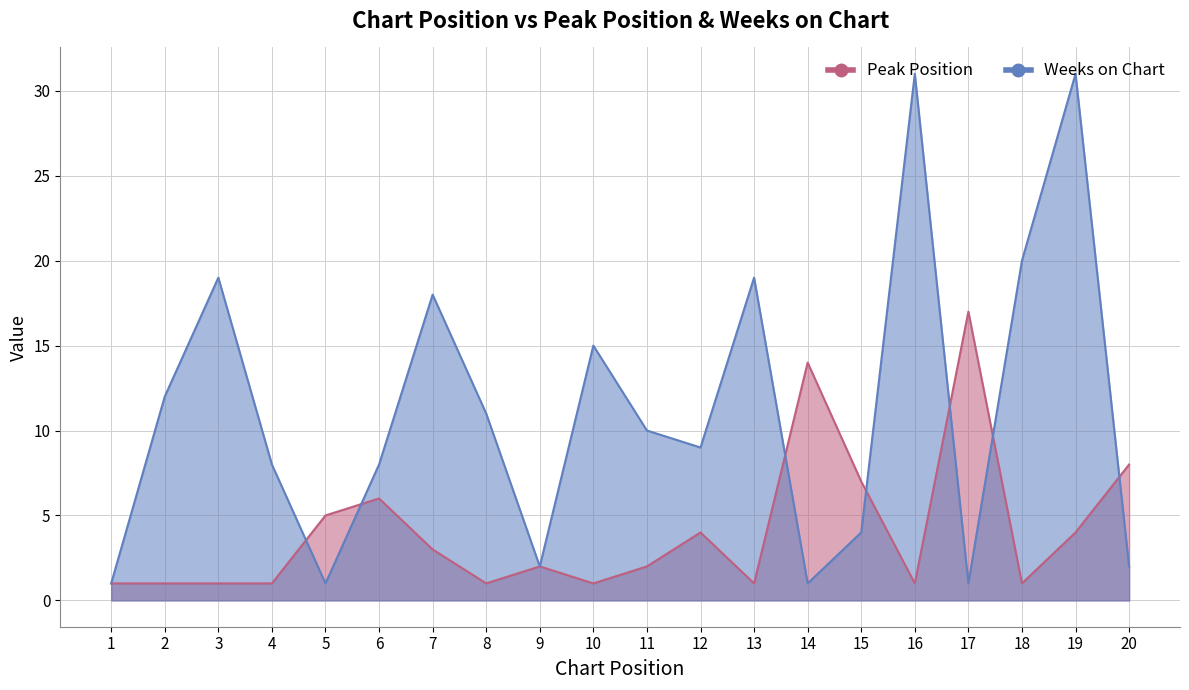

Which series has the largest range (max minus min)?

Weeks on Chart